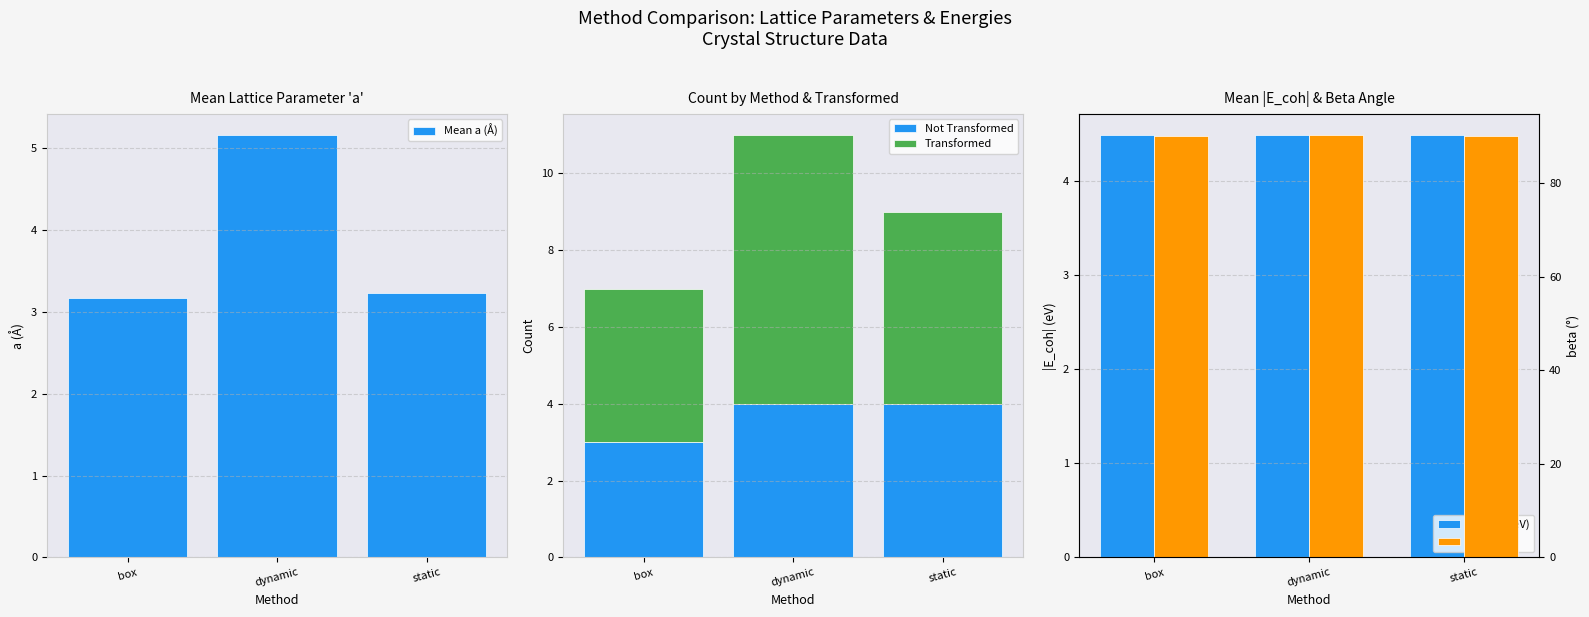

What is the lowest value of the Mean a (Å) series?

3.2